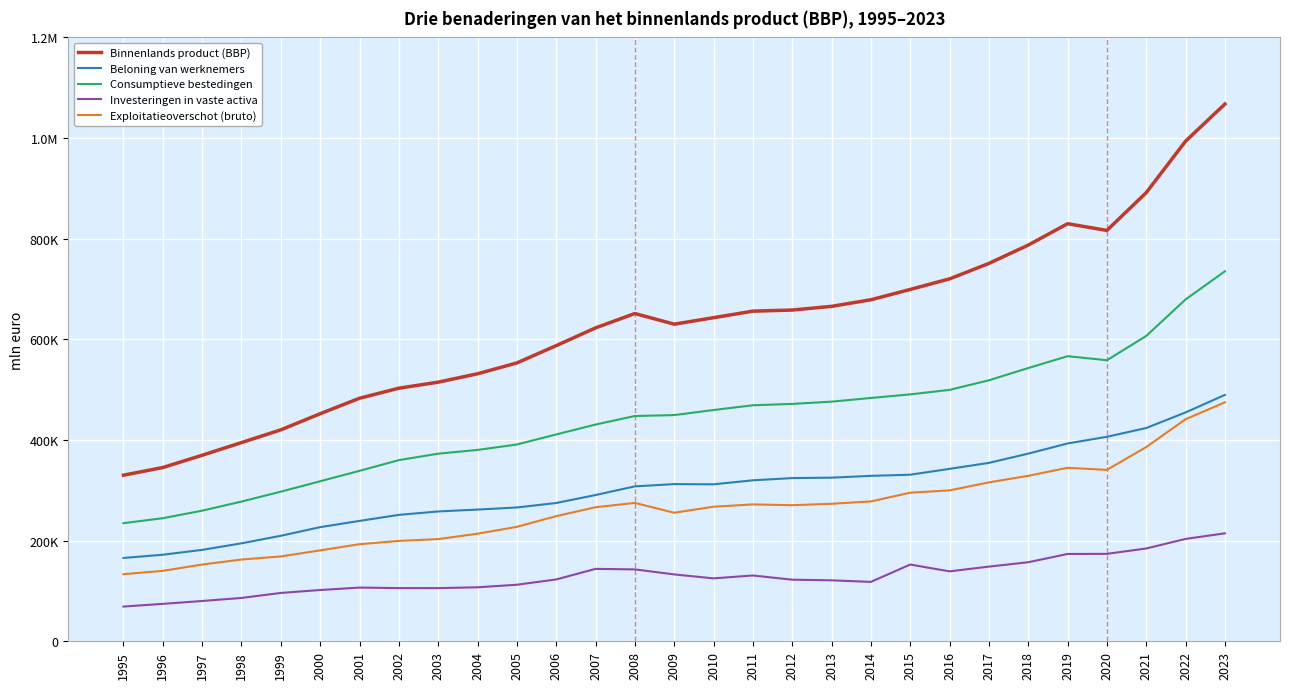

What is the sum of all Exploitatieoverschot (bruto) values?

7607239